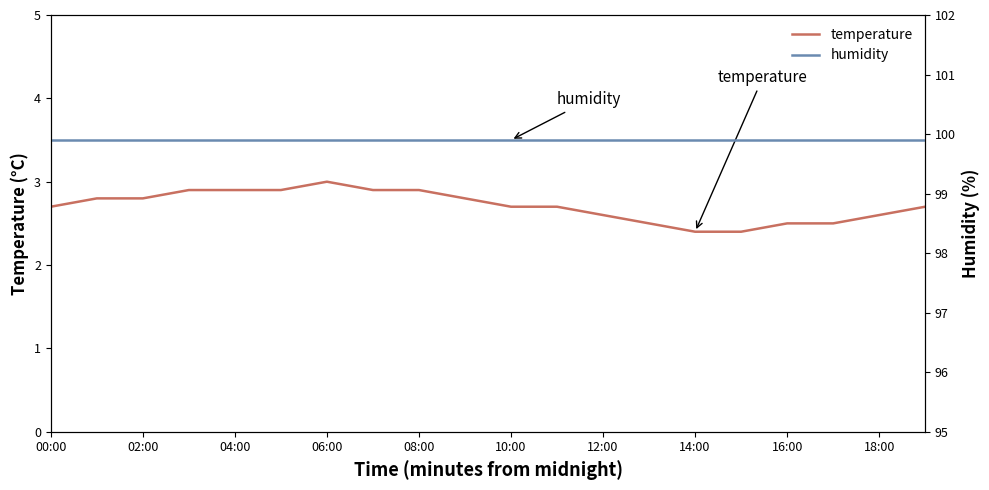

True or false: humidity has more than 1 points higher than both neighbors.

False